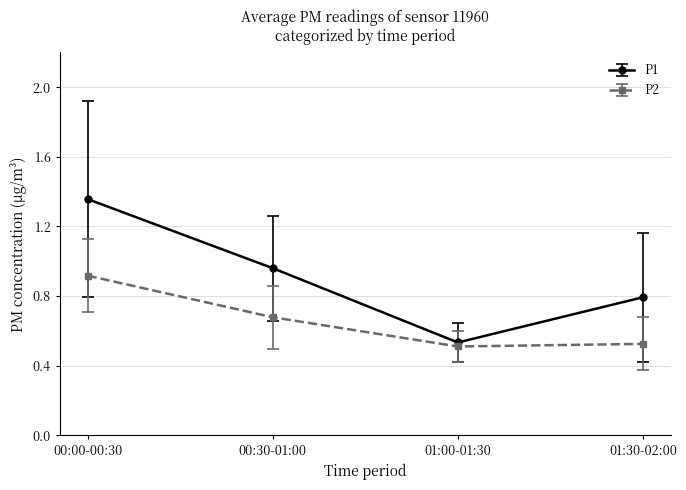

True or false: P1 has a value of 1.4 at 01:30-02:00.

False